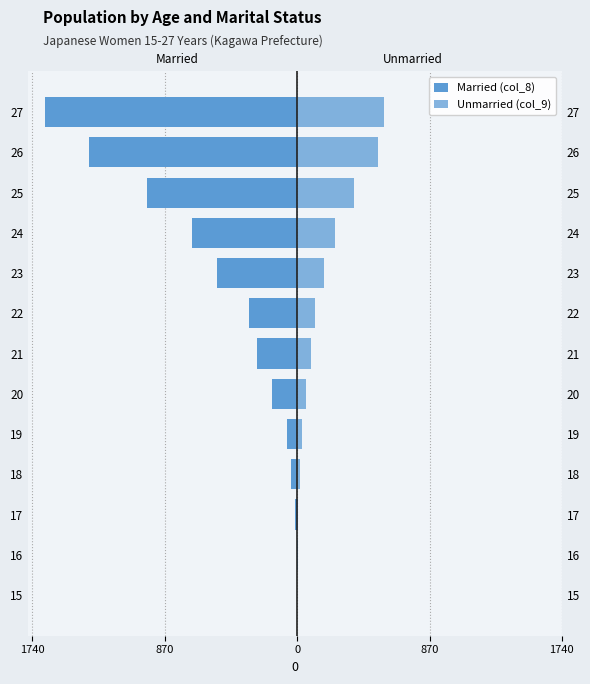

Which series has the widest spread of values?

Married (col_8)